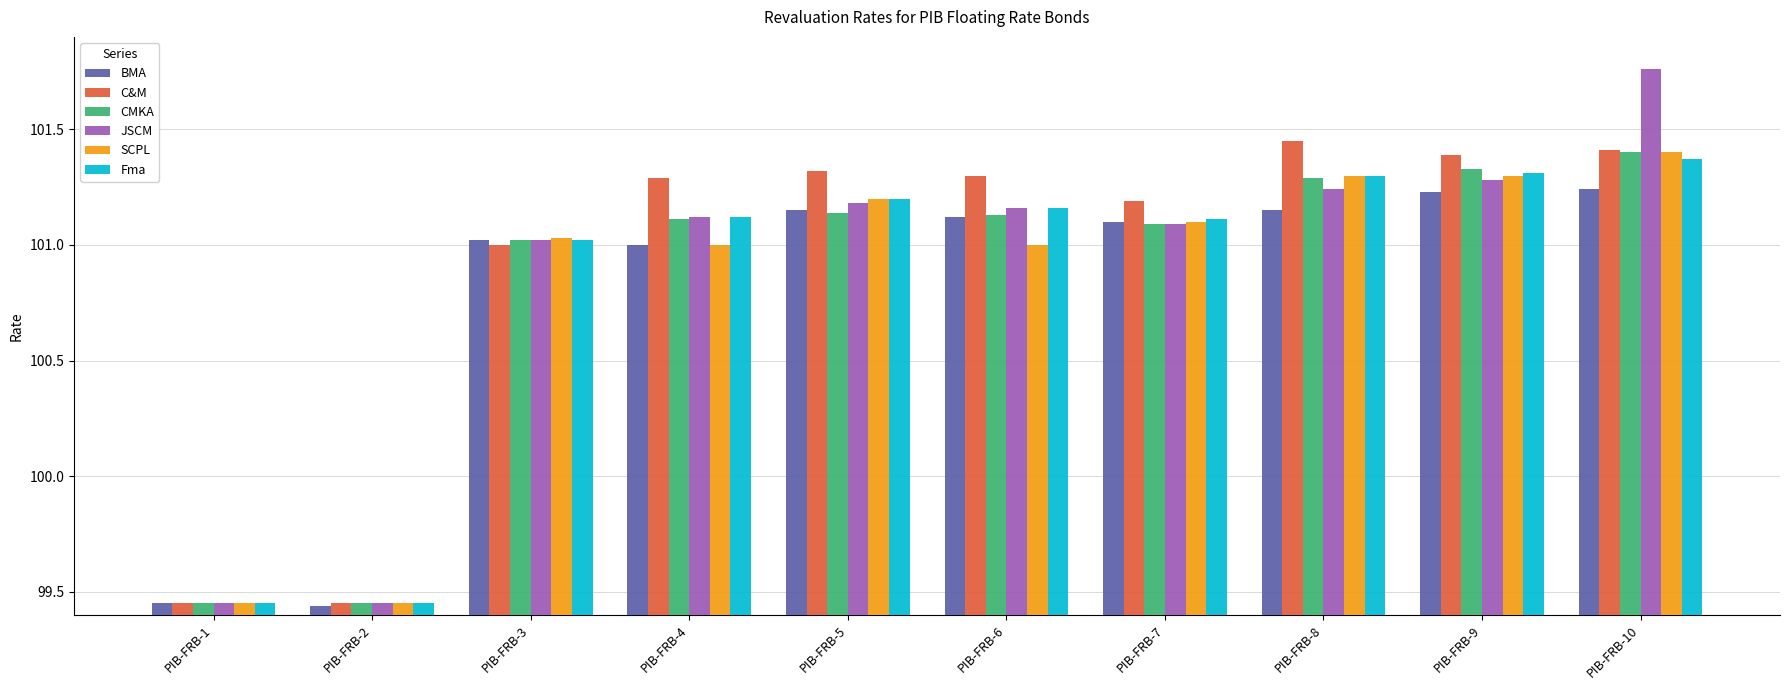

What is the difference between the highest and lowest values at PIB-FRB-4?

0.3